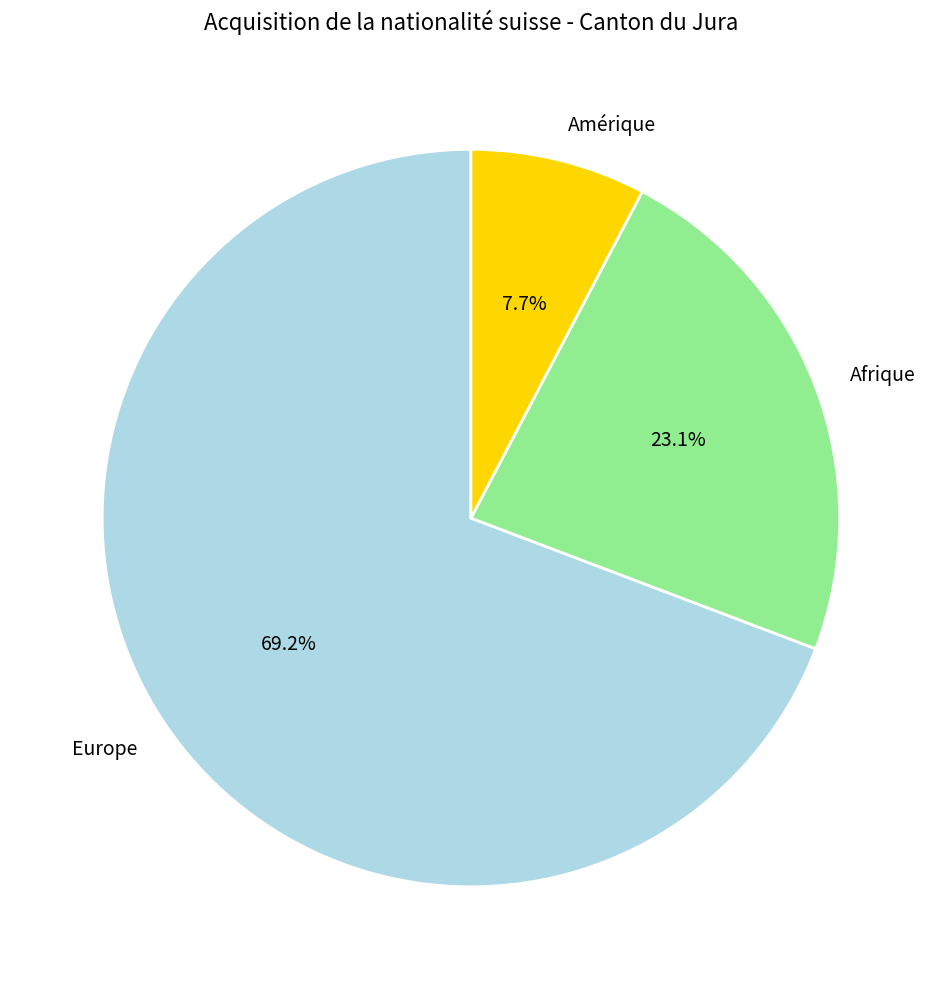

Is it true that Europe is 59% of the pie?

False